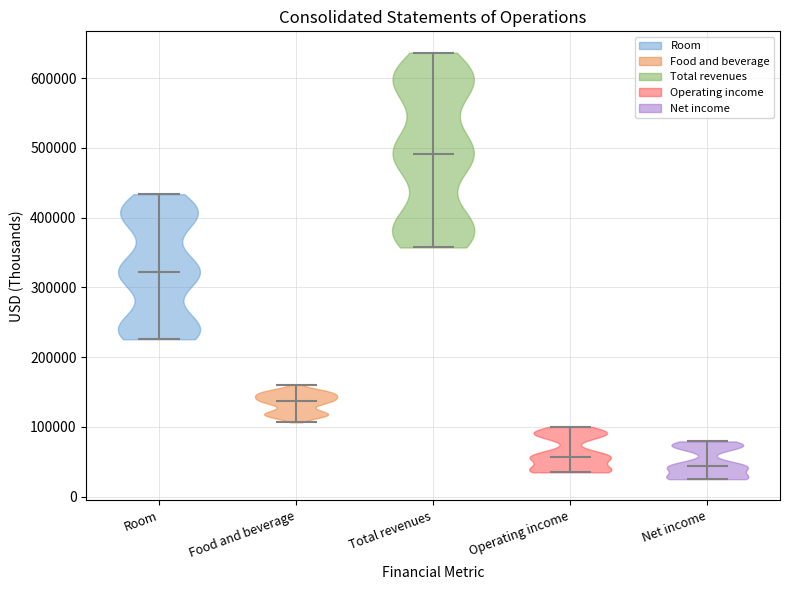

Which violin has the highest median line?

Total revenues